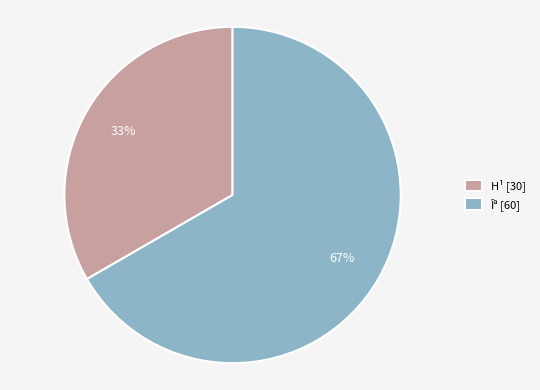

Rank the categories by value from highest to lowest.

Îª, H¹